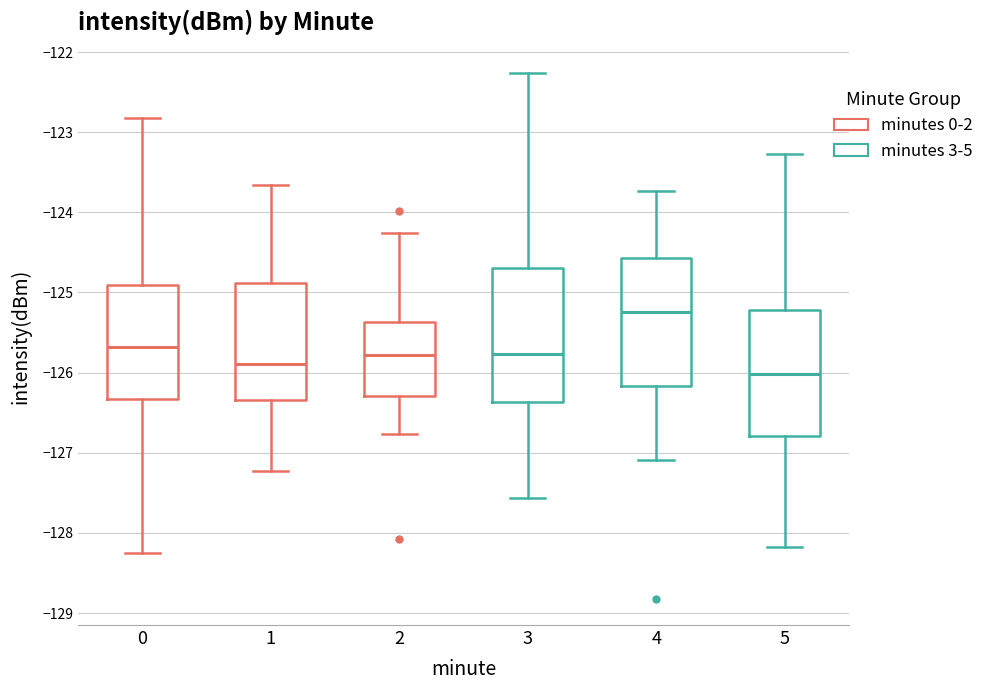

Reading left to right, read every box against the y-axis: the position of its median line, the range the box covers, and the ends of its whiskers. The values are not printed on the chart, so give them approximately, as read against the axis.

0: median -125.7, box -126.3 to -124.9, whiskers -128.2 to -122.8
1: median -125.9, box -126.3 to -124.9, whiskers -127.2 to -123.7
2: median -125.8, box -126.3 to -125.4, whiskers -126.8 to -124.3
3: median -125.8, box -126.4 to -124.7, whiskers -127.6 to -122.3
4: median -125.2, box -126.2 to -124.6, whiskers -127.1 to -123.7
5: median -126.0, box -126.8 to -125.2, whiskers -128.2 to -123.3